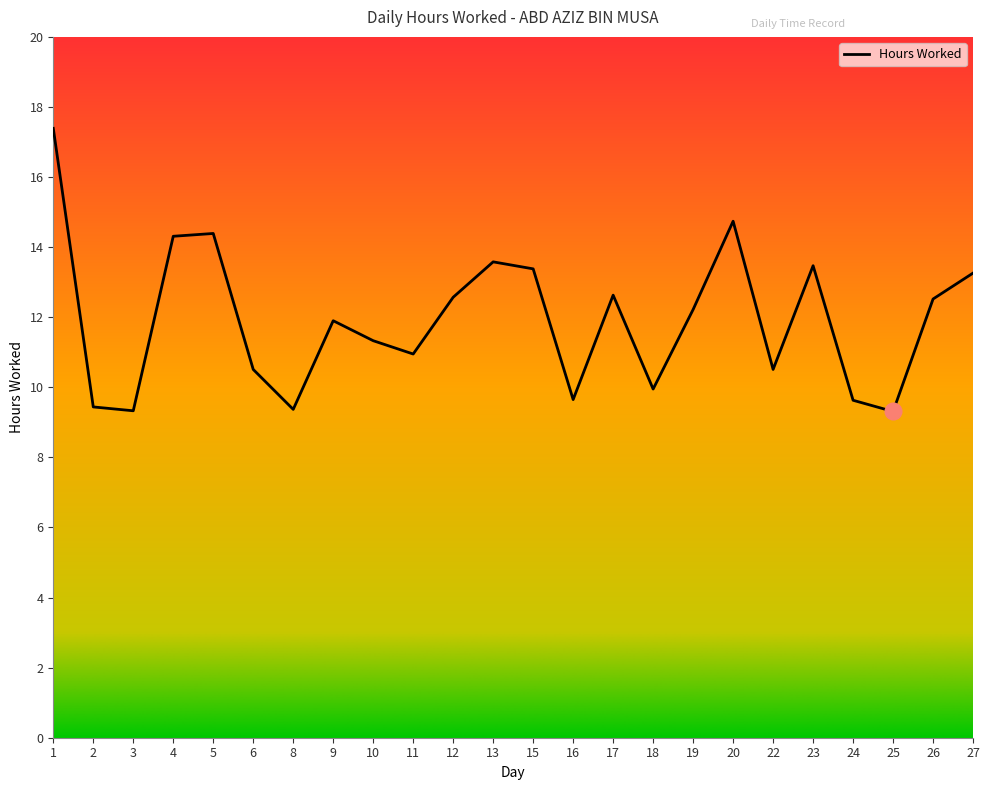

What is the difference between the maximum and minimum values?

8.1